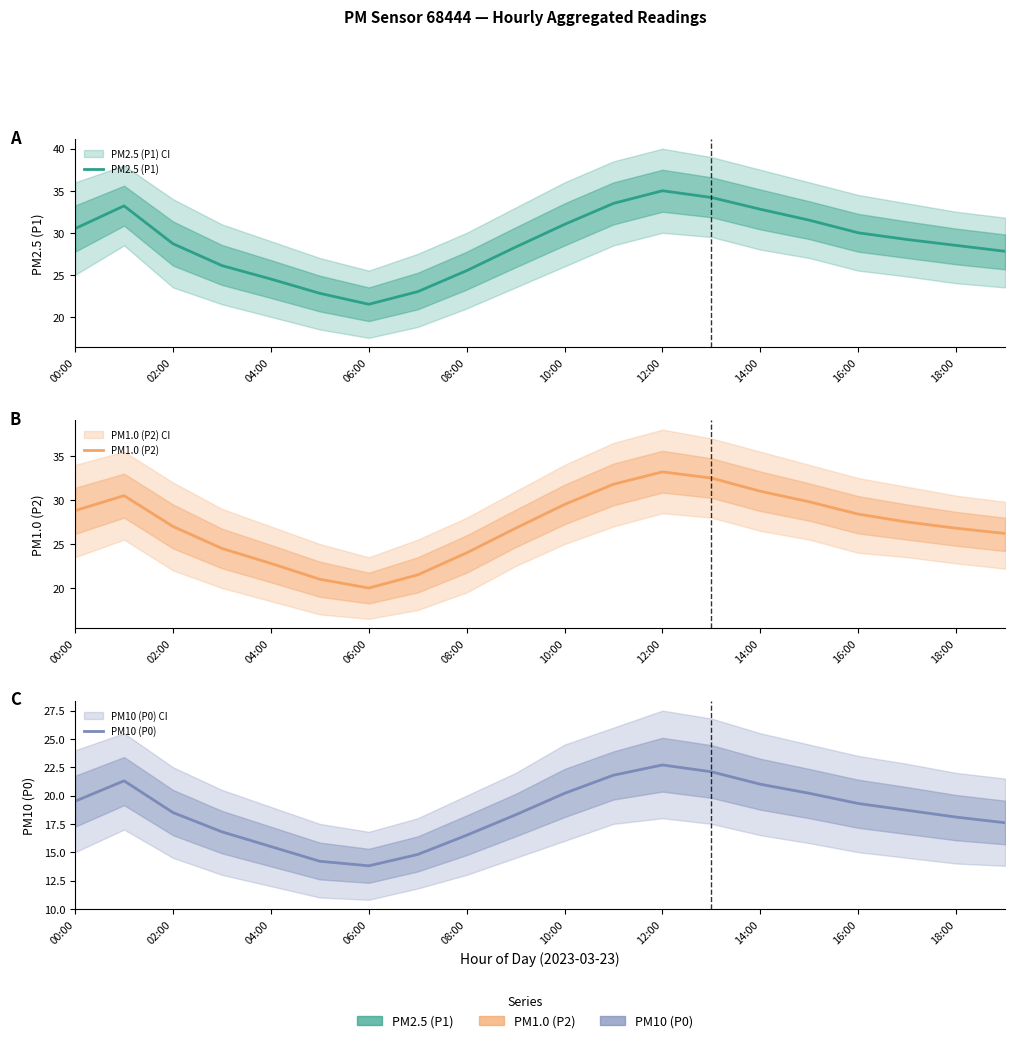

What is the value of the PM10 (P0) point at the 17th from the left?

19.3